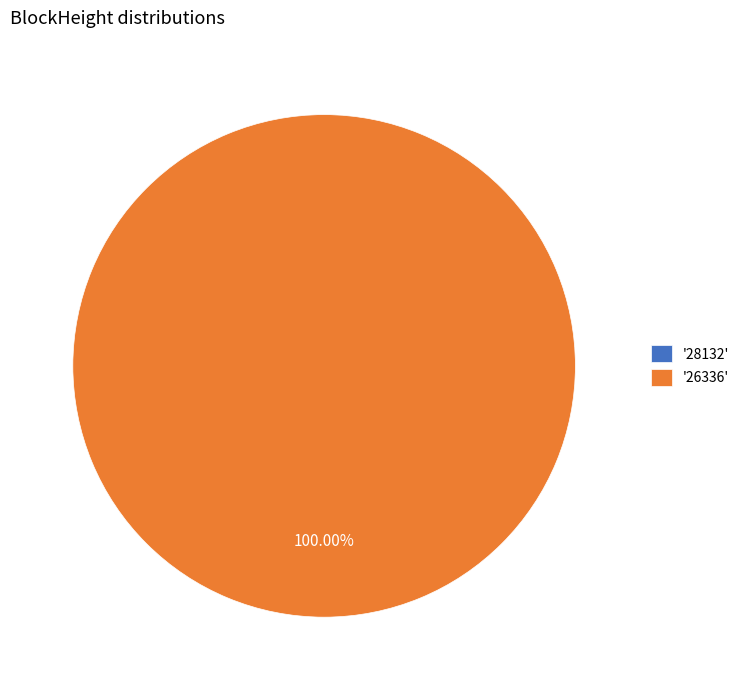

Do 26336 and 28132 together represent more than half of the pie?

Yes